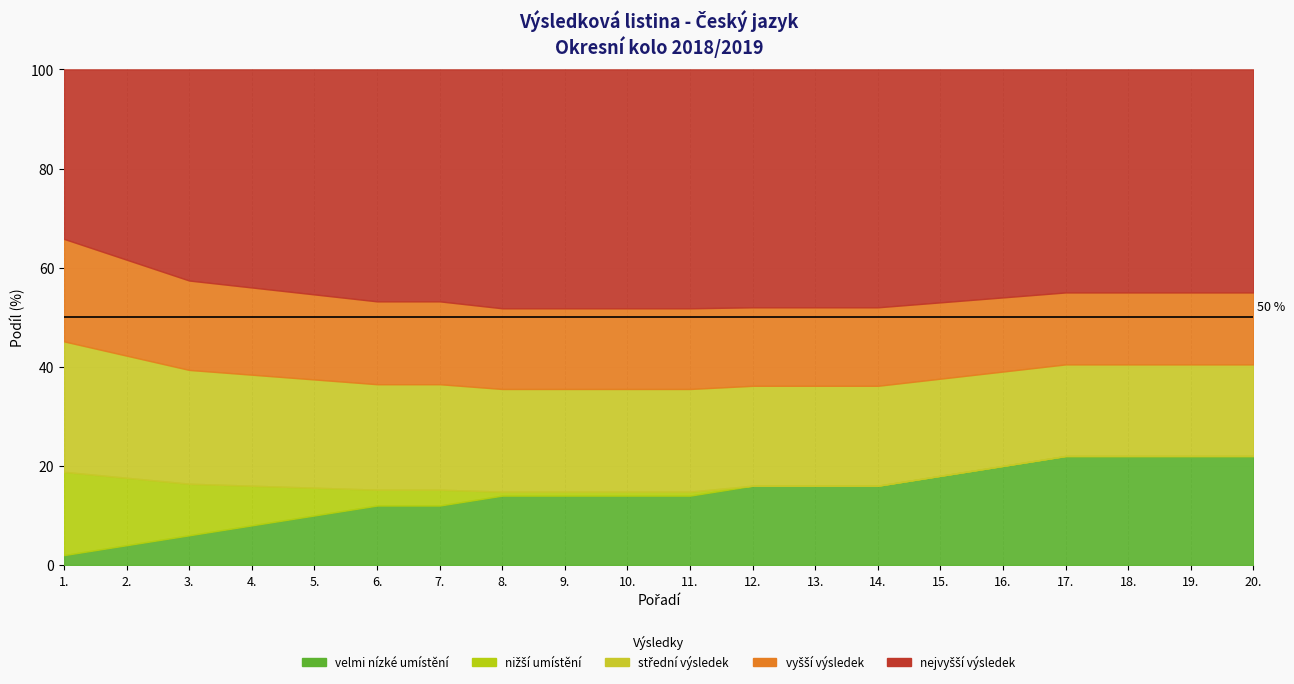

List the labels in order of umístění (num) value, largest first.

17., 18., 19., 20., 16., 15., 12., 13., 14., 8., 9., 10., 11., 6., 7., 5., 4., 3., 2., 1.